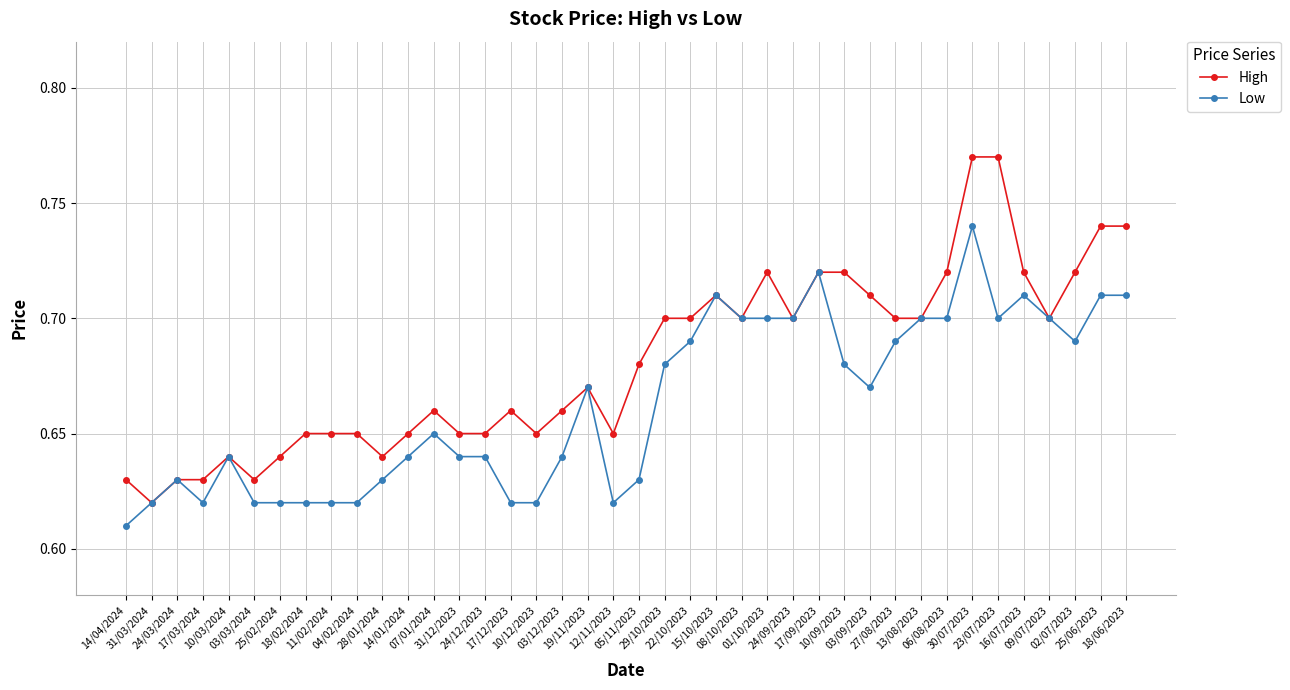

How many data points does each series have?

40